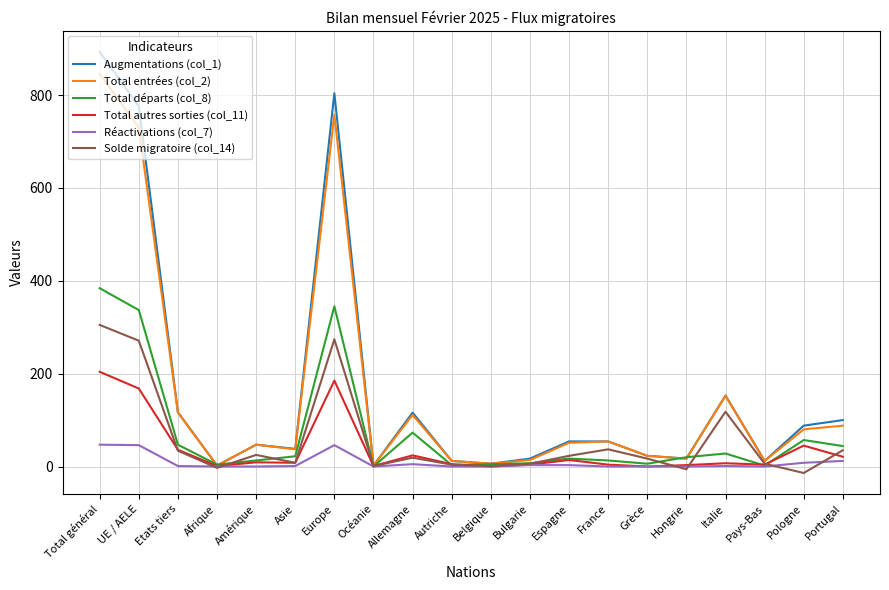

Which series has the widest spread of values?

Augmentations (col_1)